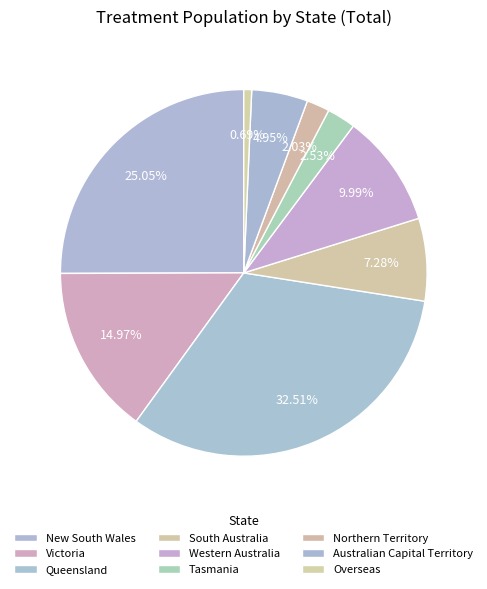

How many segments does this pie chart have?

9